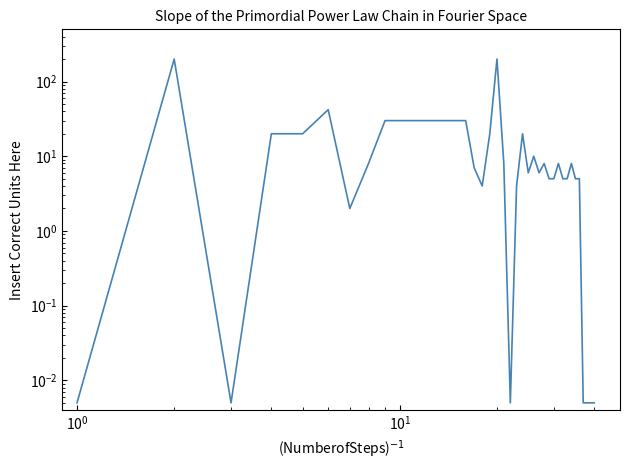

How many points are lower than both their immediate neighbors (excluding endpoints)?

6